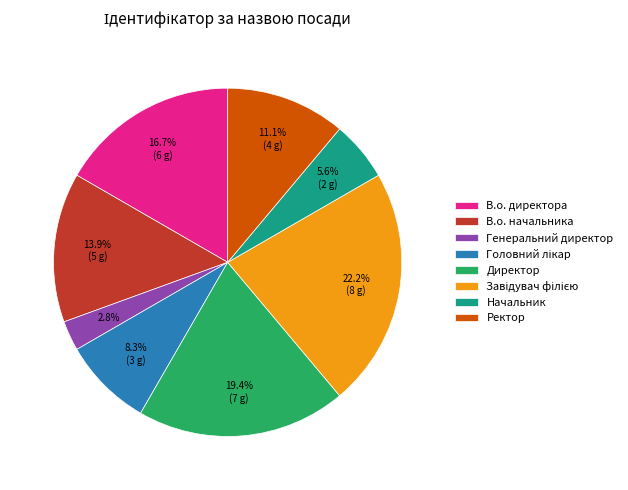

Is there a majority slice in this chart?

No